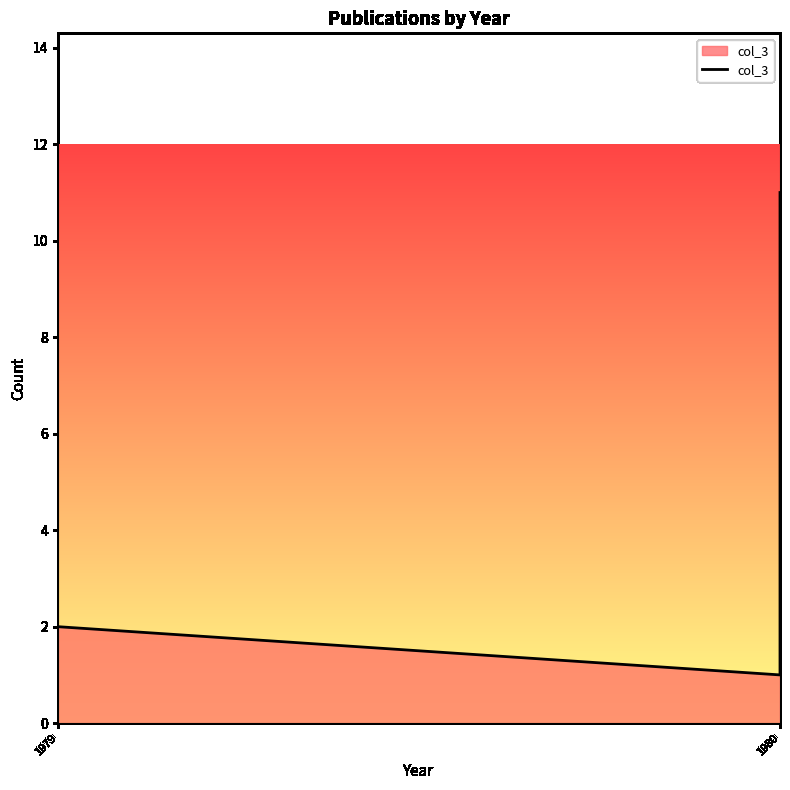

Which label corresponds to the smallest value in the chart?

1980